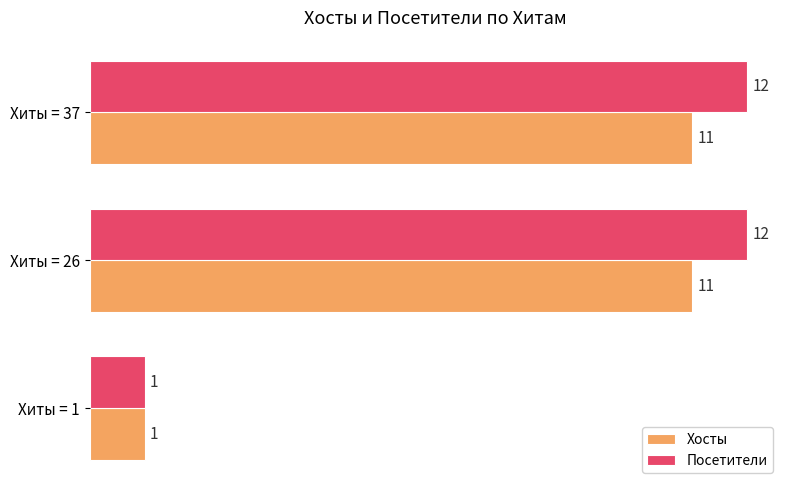

What is the maximum value shown in the chart?

12